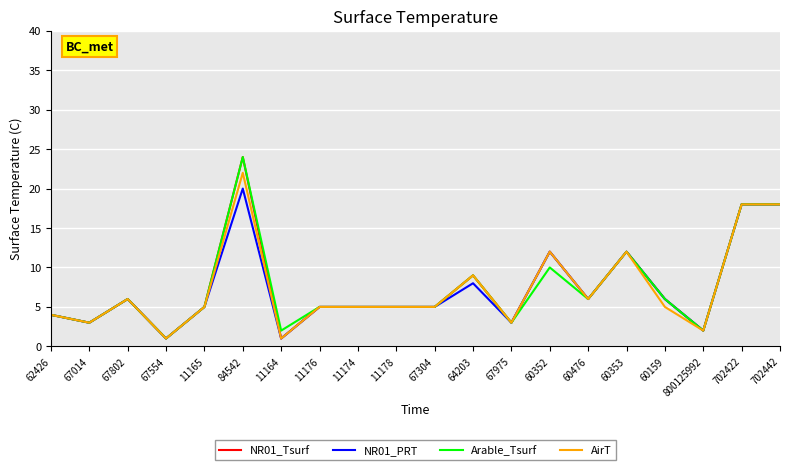

At which label does NR01_Tsurf first exceed 5?

67802